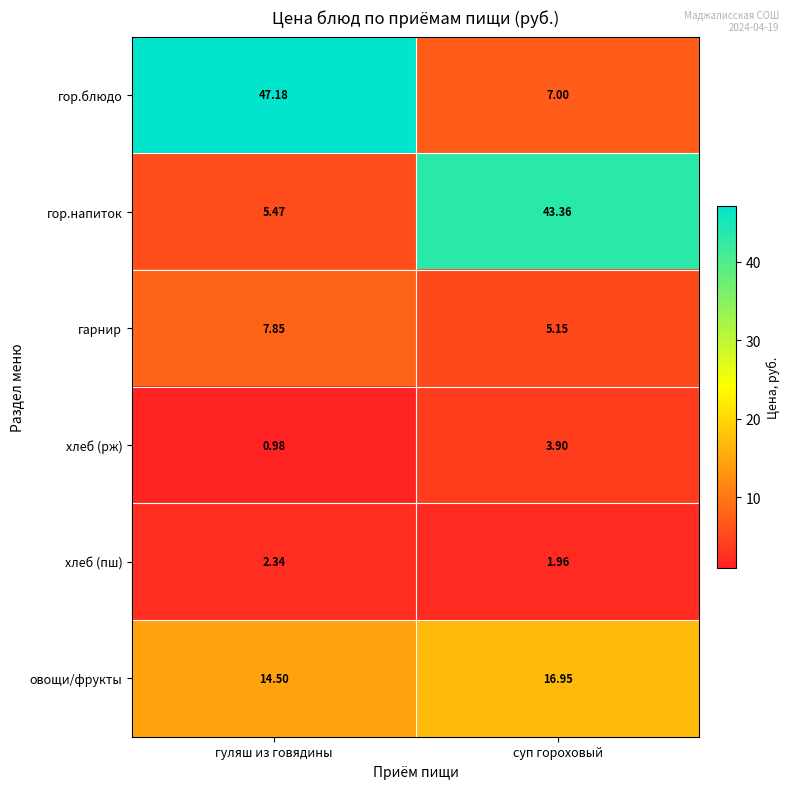

Which series has the largest total across all categories?

гор.блюдо